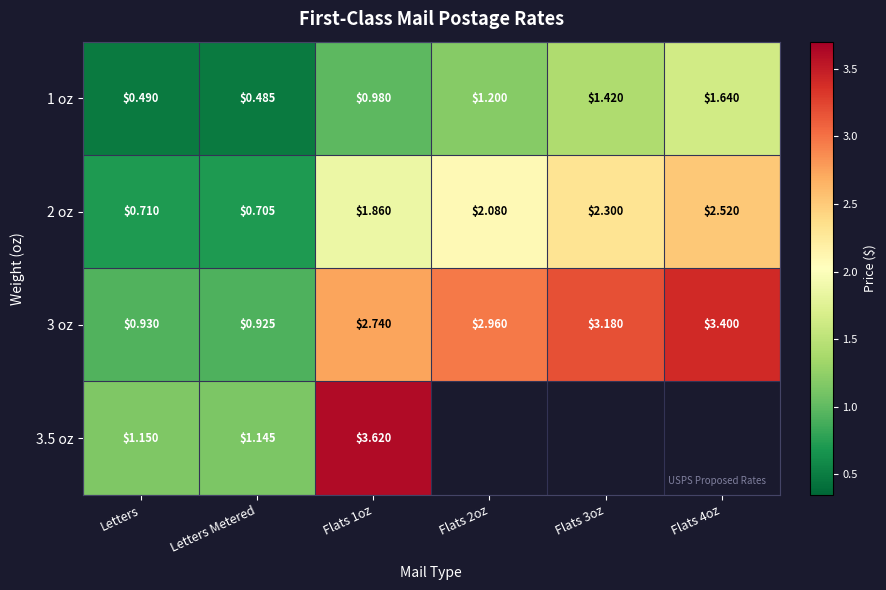

Between Flats 1oz and Flats 2oz, which is larger?

Flats 2oz